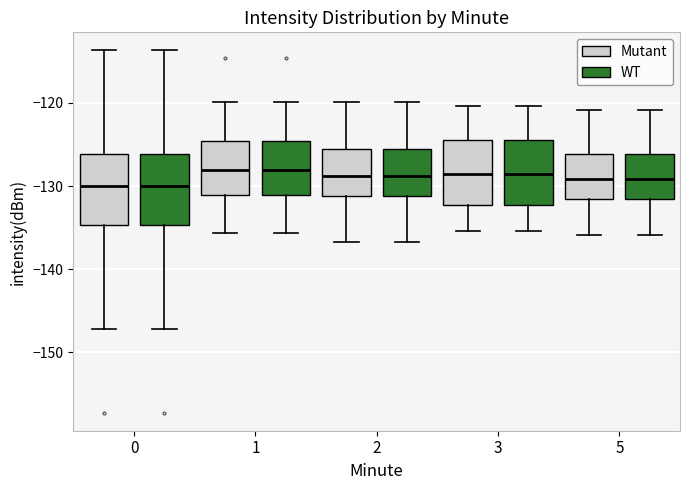

Reading left to right, read every box against the y-axis: the position of its median line, the range the box covers, and the ends of its whiskers. The values are not printed on the chart, so give them approximately, as read against the axis.

0 (Mutant): median -130, box -135 to -126, whiskers -147 to -114
0 (WT): median -130, box -135 to -126, whiskers -147 to -114
1 (Mutant): median -128, box -131 to -125, whiskers -136 to -120
1 (WT): median -128, box -131 to -125, whiskers -136 to -120
2 (Mutant): median -129, box -131 to -126, whiskers -137 to -120
2 (WT): median -129, box -131 to -126, whiskers -137 to -120
3 (Mutant): median -129, box -132 to -124, whiskers -135 to -120
3 (WT): median -129, box -132 to -124, whiskers -135 to -120
5 (Mutant): median -129, box -132 to -126, whiskers -136 to -121
5 (WT): median -129, box -132 to -126, whiskers -136 to -121